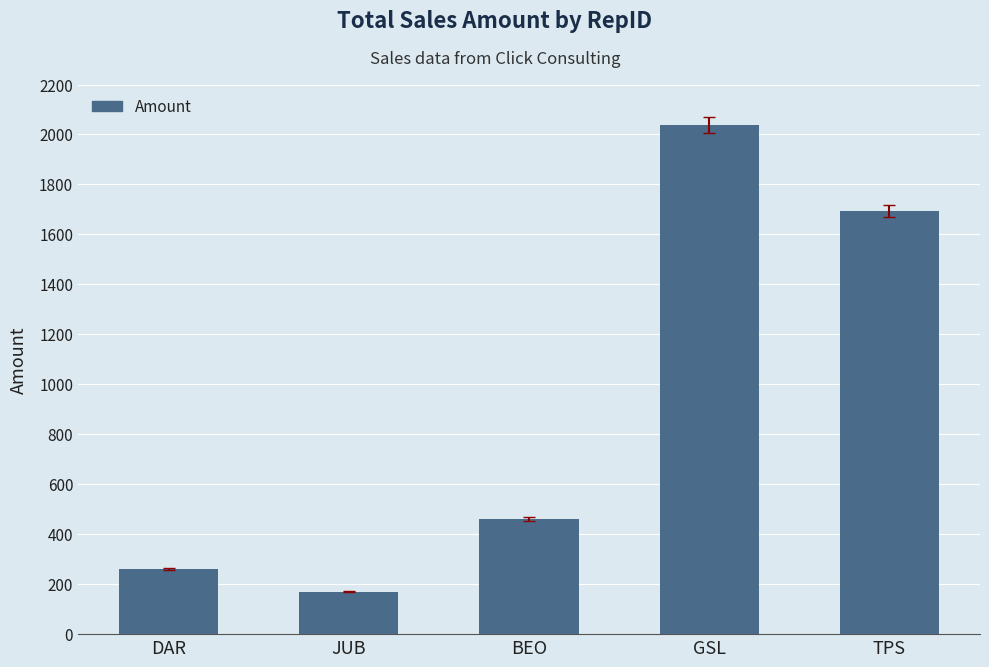

What is the change in value from DAR to BEO?

+199